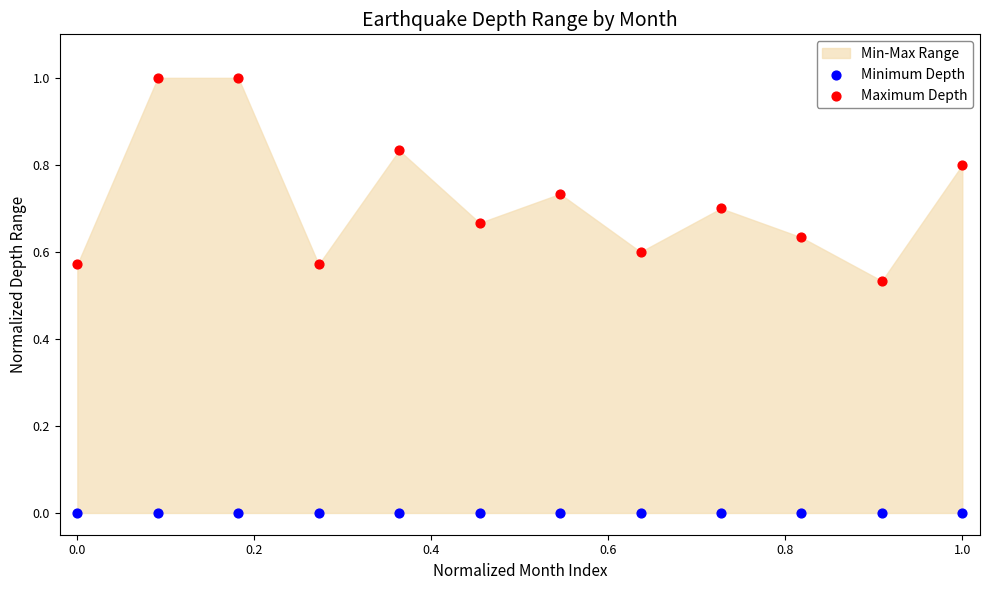

Which series reaches the maximum Y coordinate?

Maximum Depth